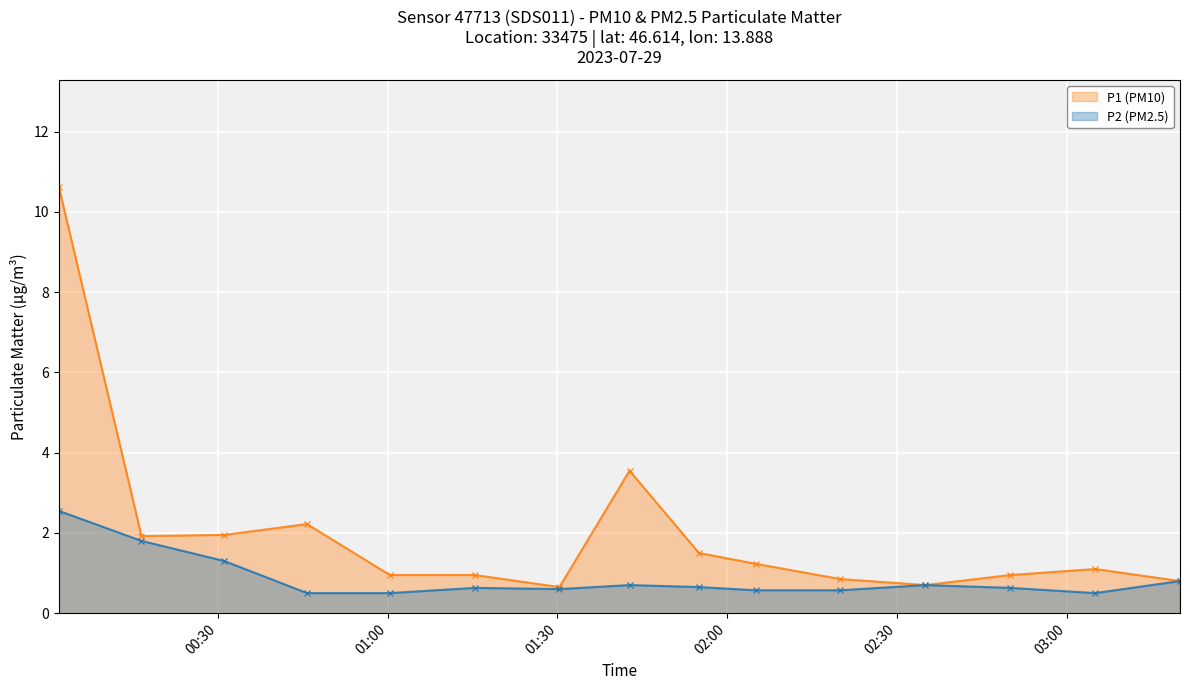

What is the smallest value displayed?

0.5